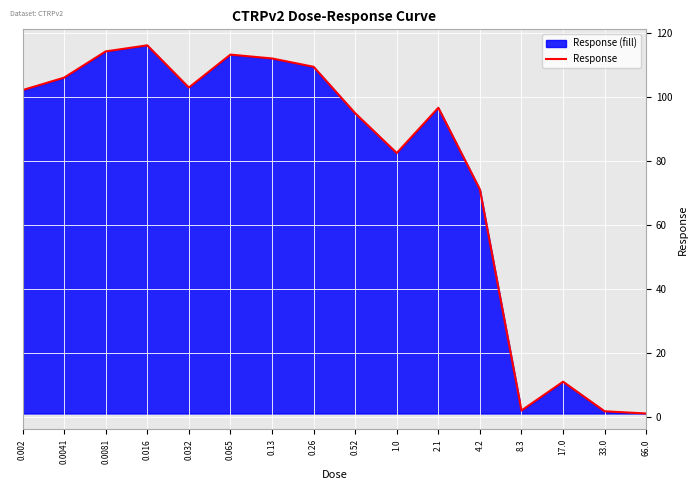

Does the chart display data point markers on the line(s)?

No